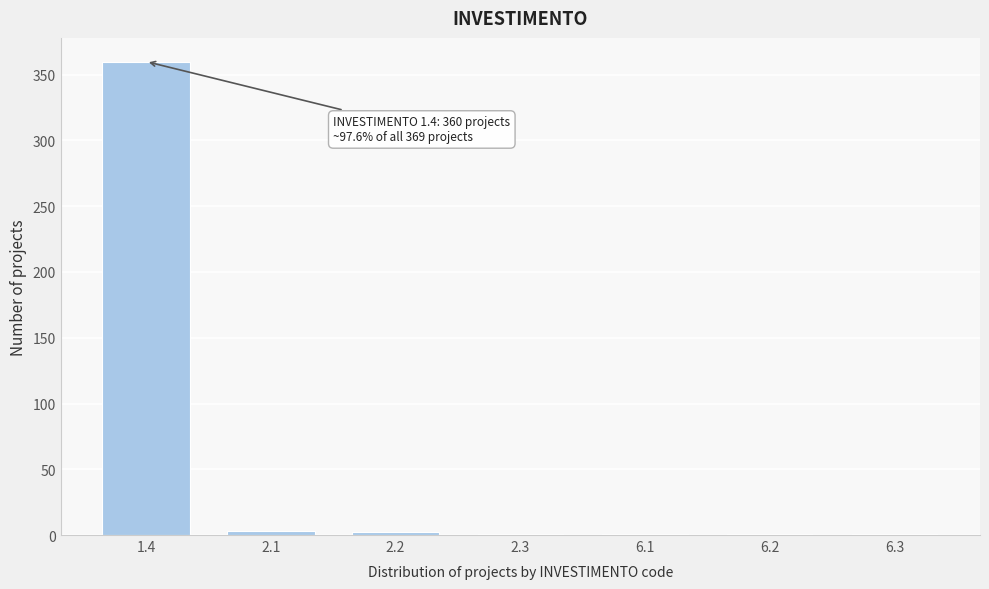

What is the maximum value shown in the chart?

360